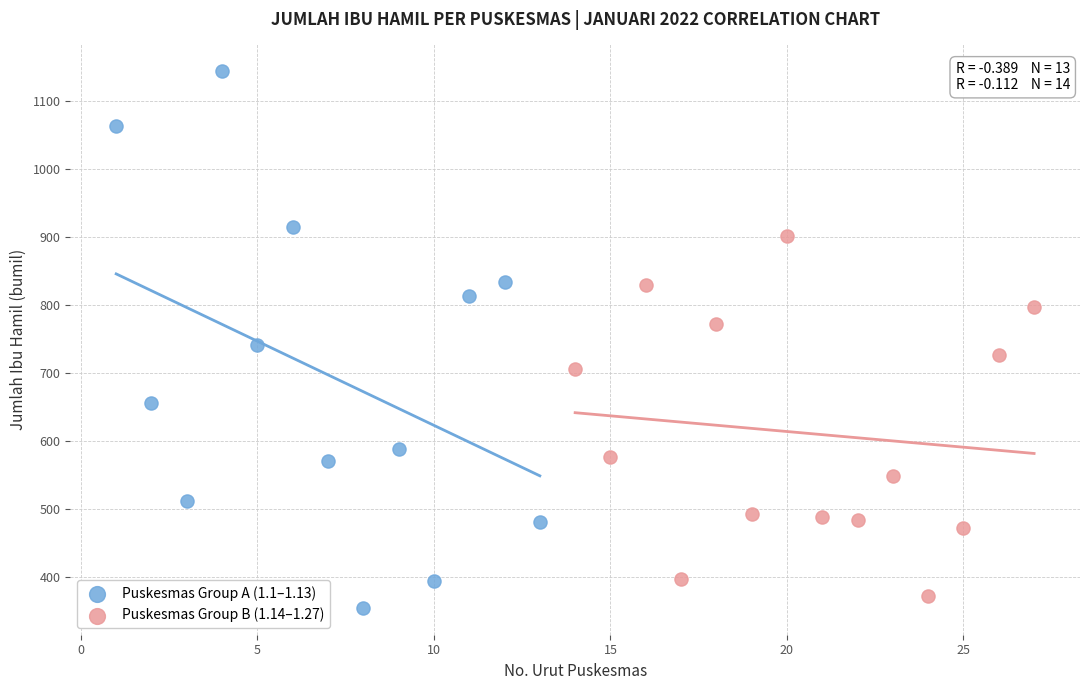

What are all the series names shown in the legend?

Puskesmas Group A (1.1–1.13), Puskesmas Group B (1.14–1.27)